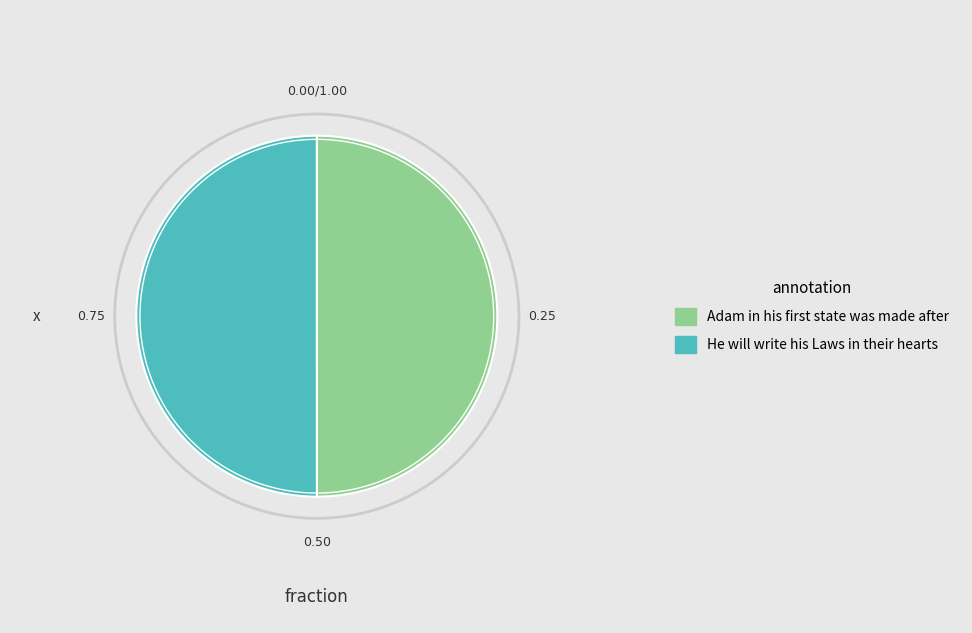

To the nearest percent, what percentage of the pie is He will write his Laws in their hearts?

50%